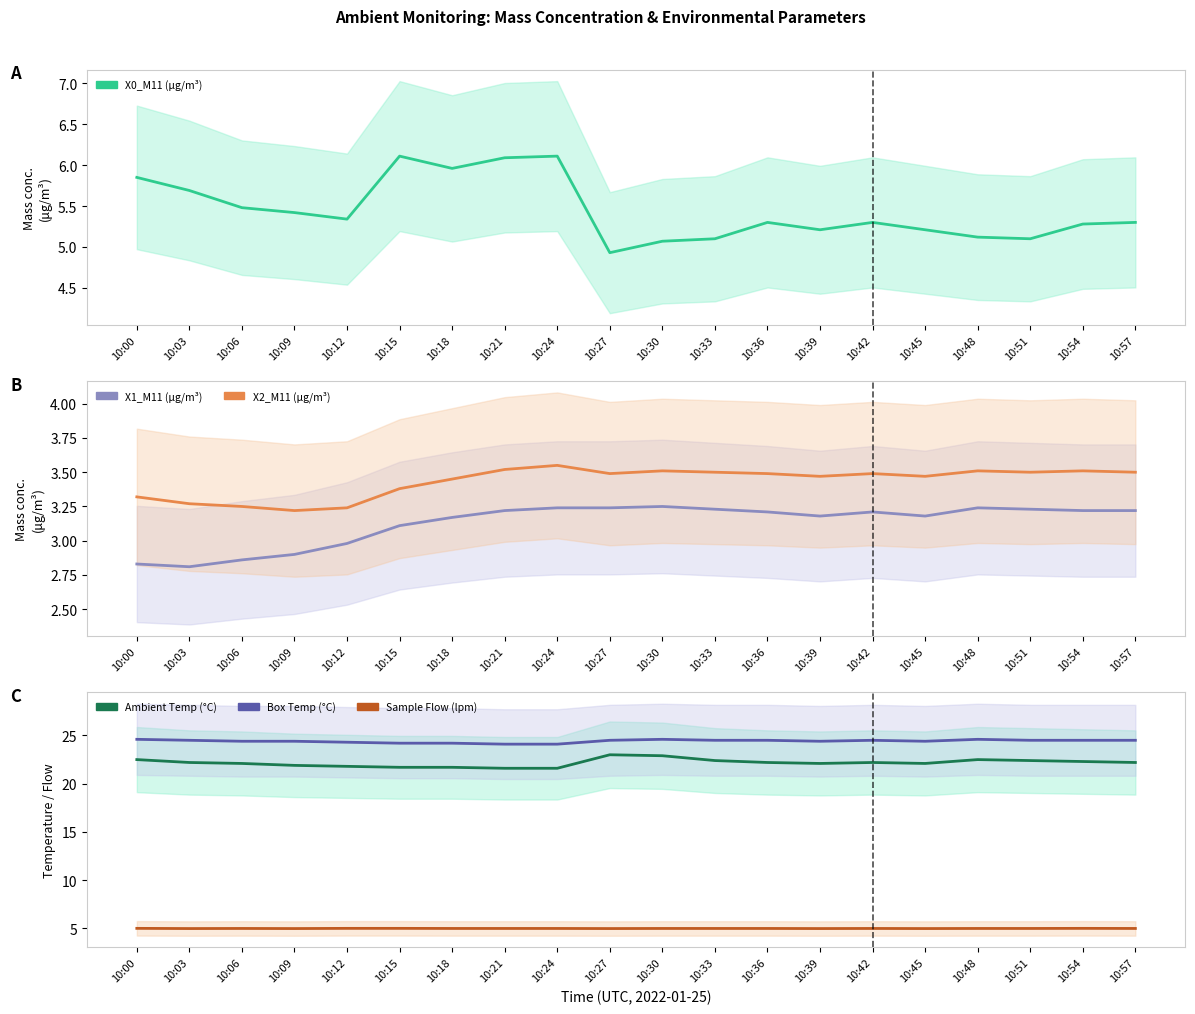

Which category has the lowest value in the Ambient Temp (°C) series?

10:21